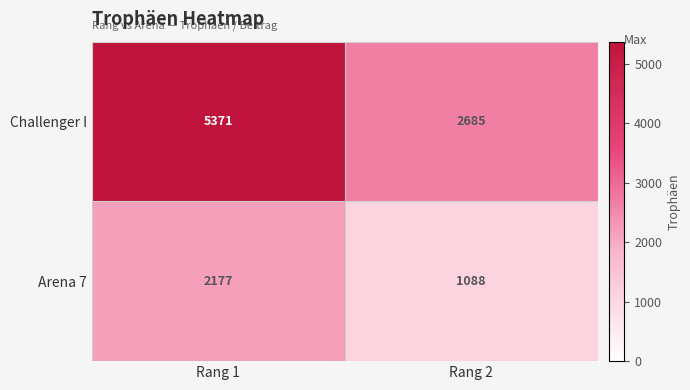

How many categories are shown in the chart?

2